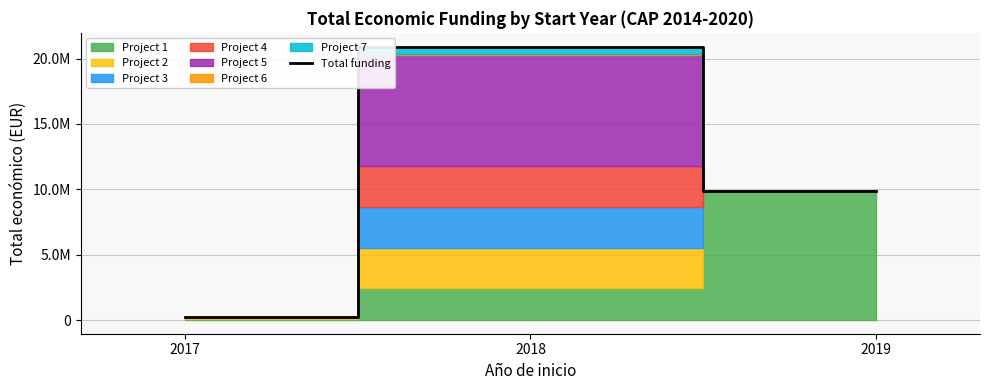

True or false: the data shows 9905432 at 2019.

True